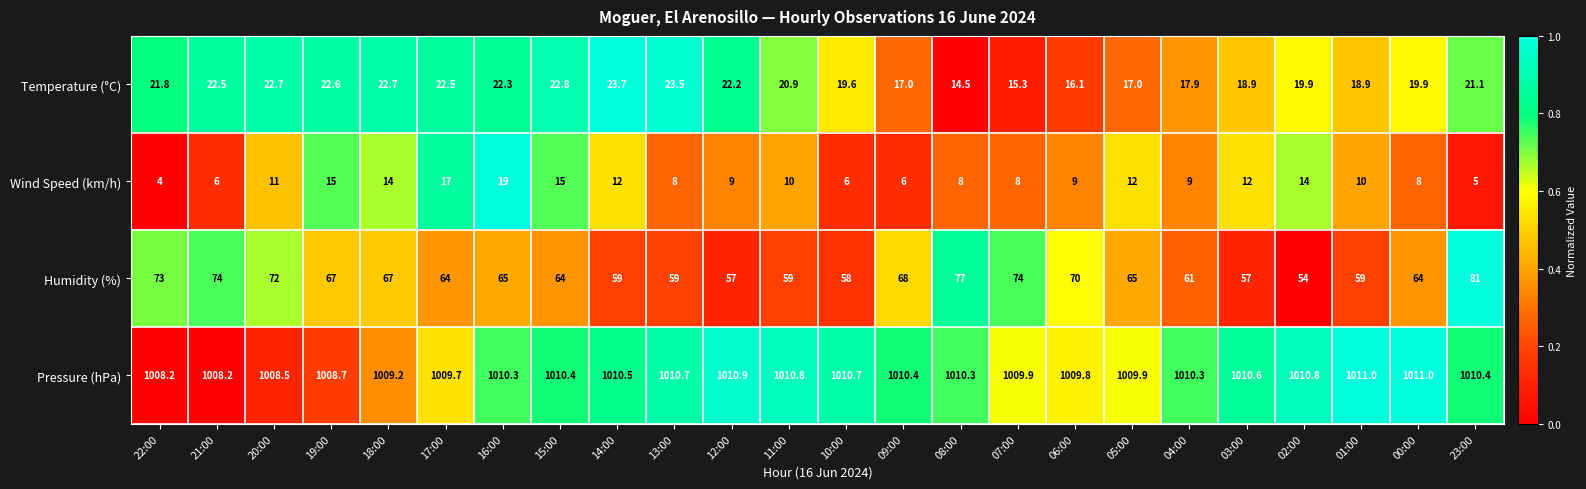

What is the difference between the Wind Speed (km/h) values at 04:00 and 17:00?

8.0